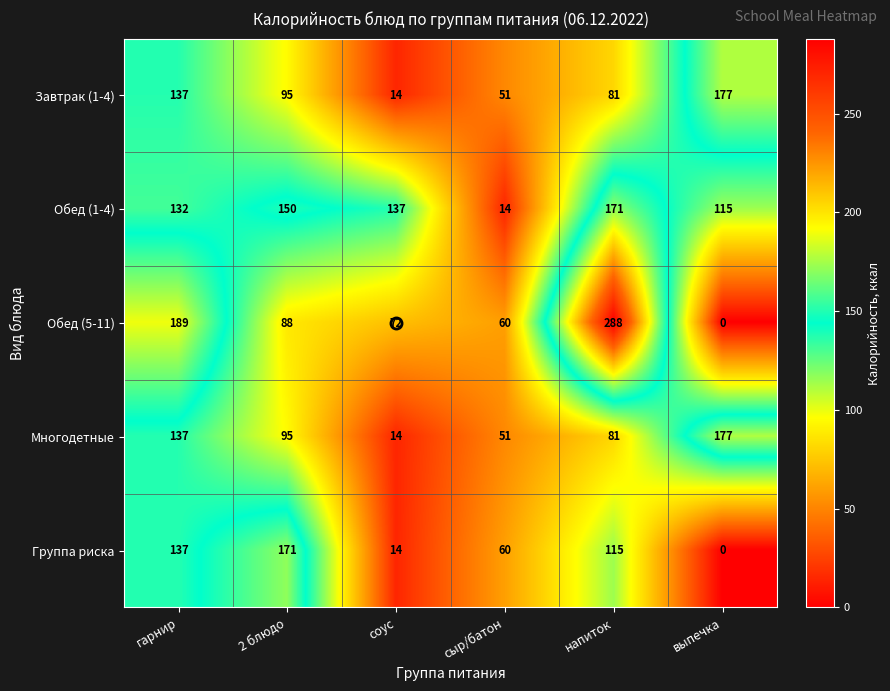

Which series has the largest total across all categories?

Обед (1-4)